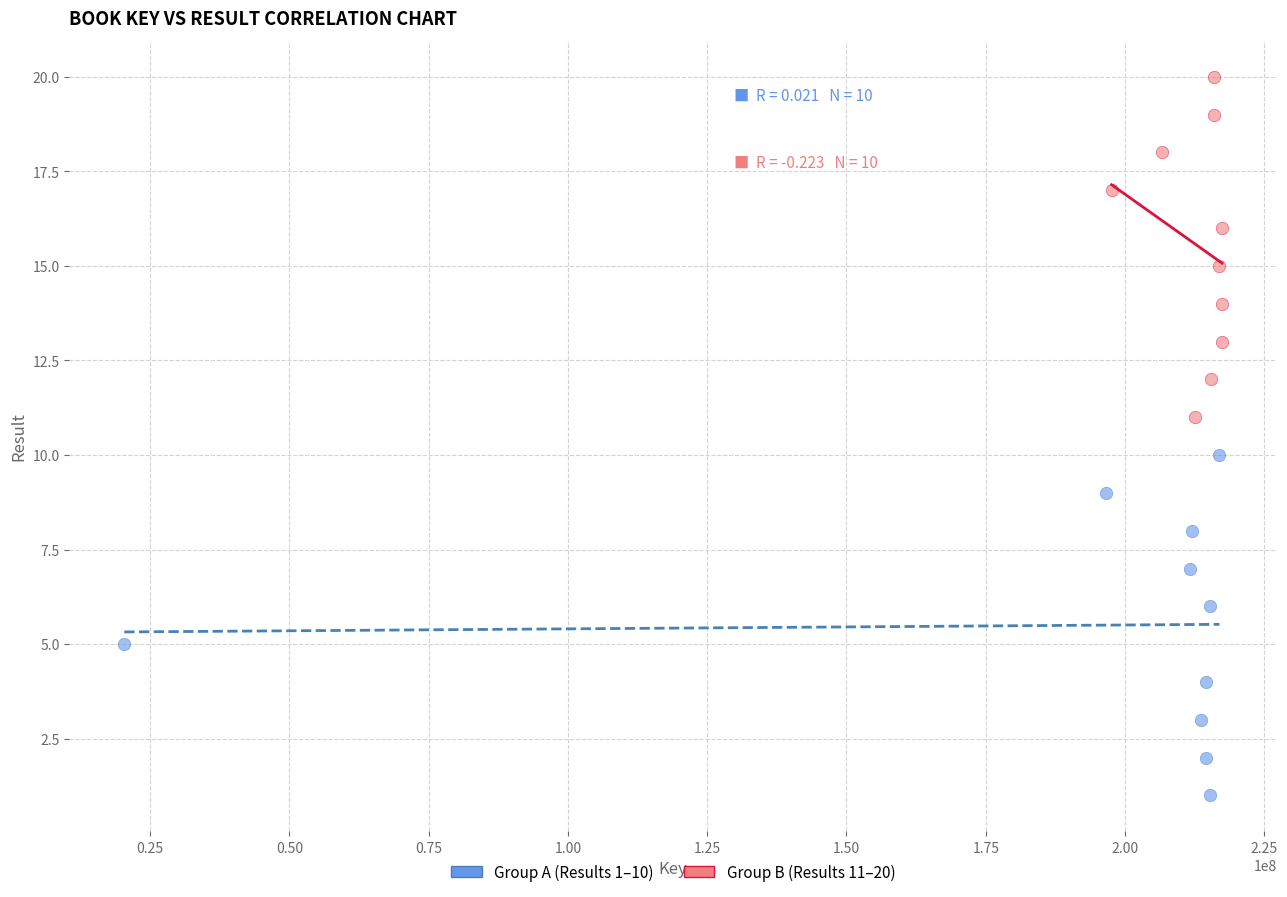

Which series reaches the maximum Y coordinate?

Group B (Results 11–20)